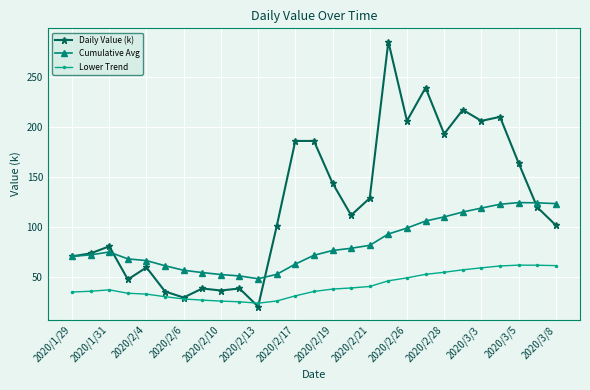

What is the difference between the second highest and second lowest values in the Daily Value (k) series?

209.0